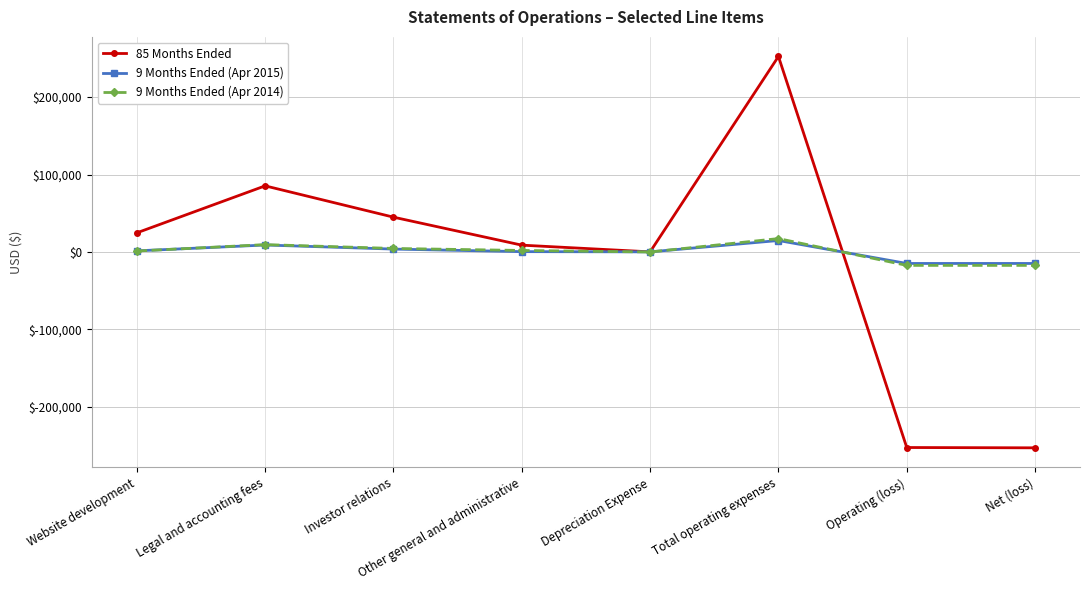

What is the label of the 8th point from the left?

Net (loss)